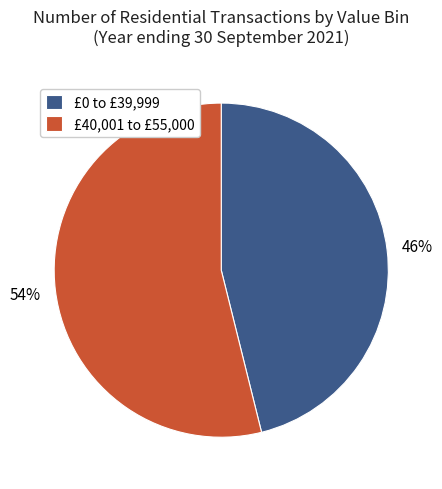

What percentage is the £0 to £39,999 slice, to the nearest percent?

46%